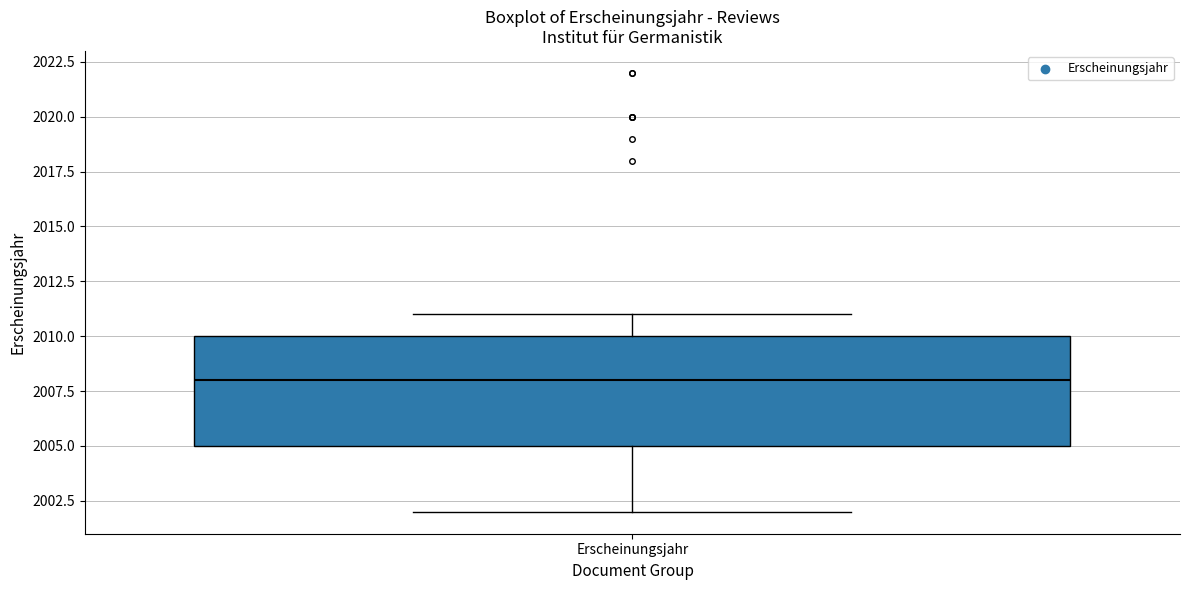

Read this box plot against the y-axis: the position of the median line, the range covered by the box, and the ends of both whiskers. The values are not printed on the chart, so give them approximately, as read against the axis.

median 2008, box 2005 to 2010, whiskers 2002 to 2011